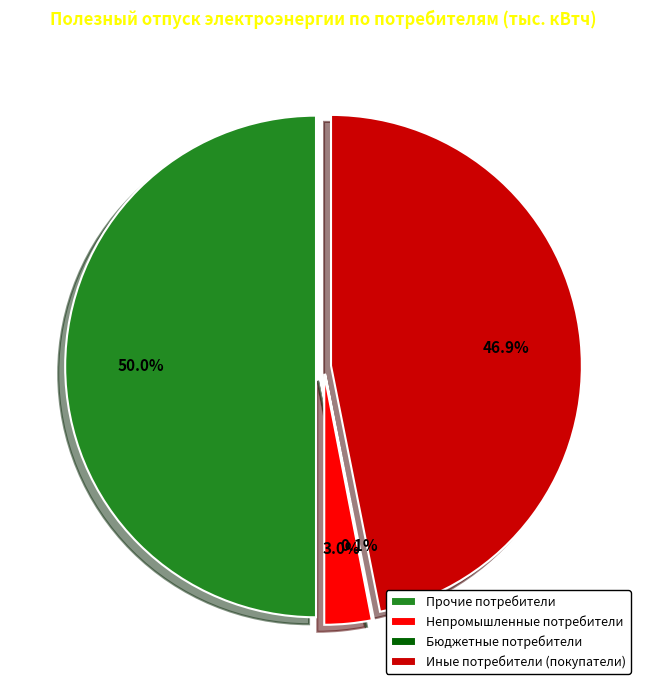

To the nearest percent, what is the average slice percentage?

25%